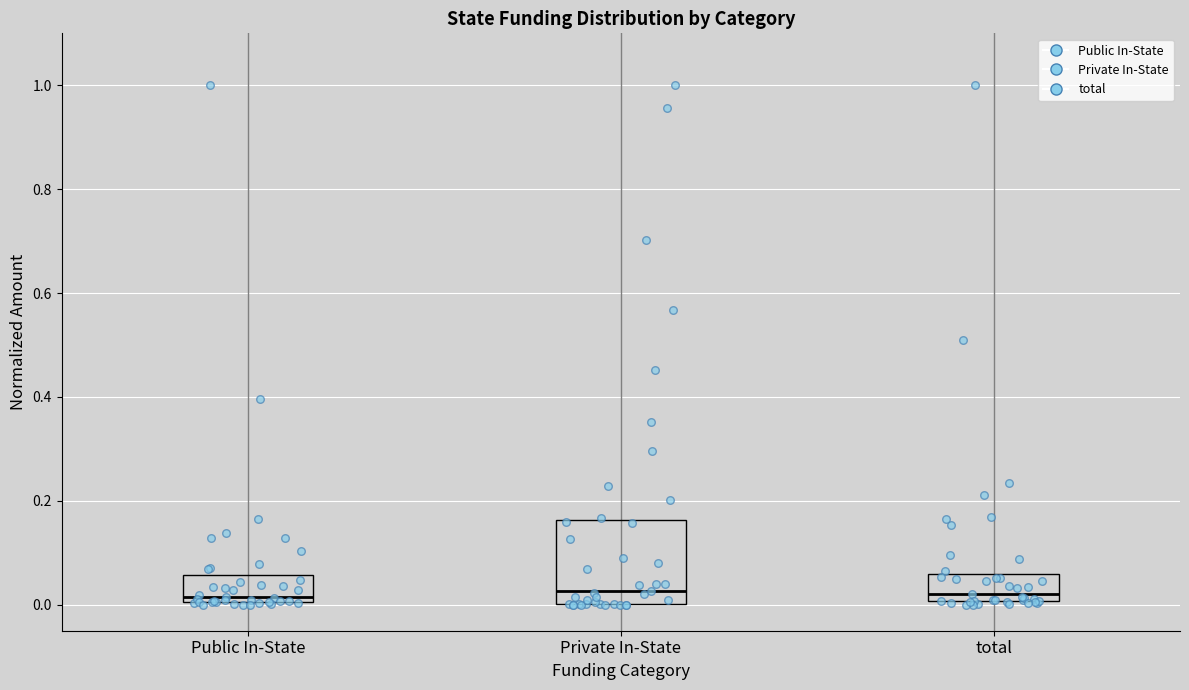

Comparing the boxes themselves (not the whiskers), which one is the tallest?

Private In-State